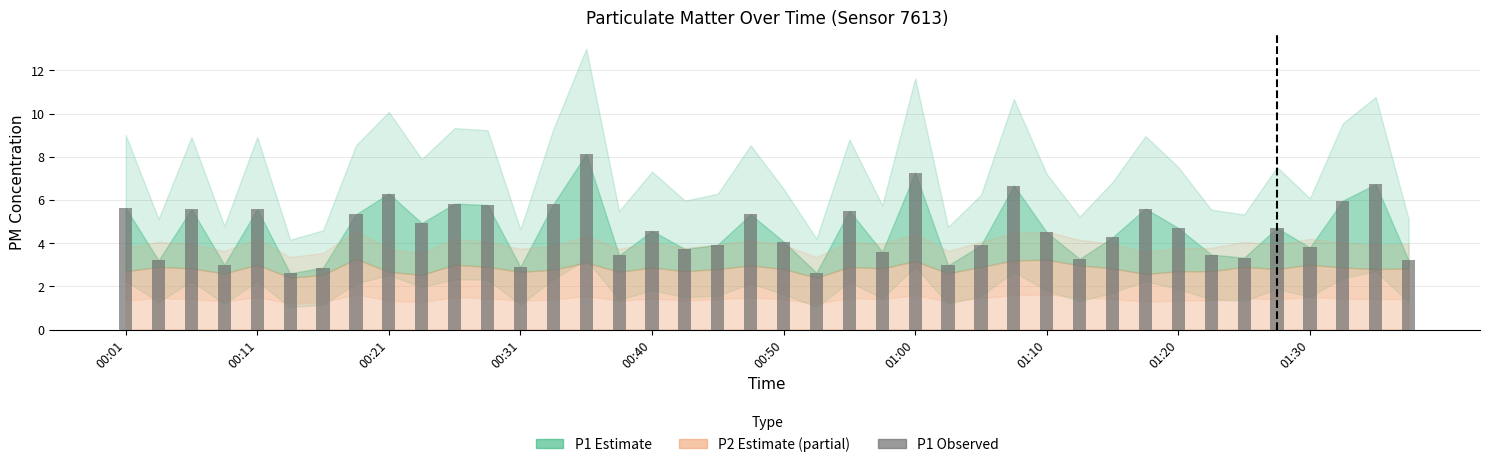

What is the difference between the maximum and minimum values?

5.5